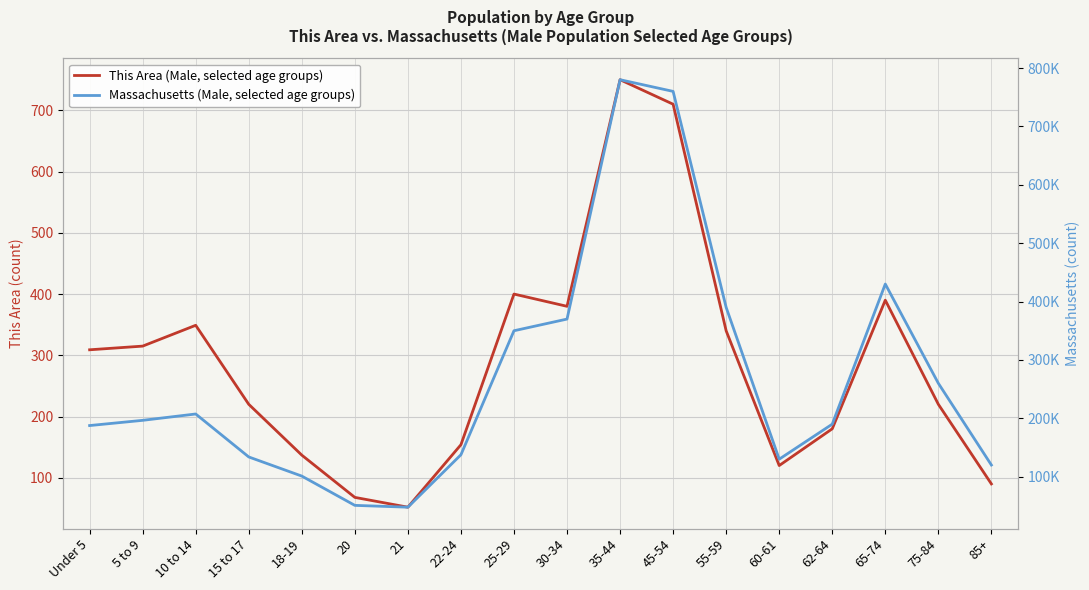

Rank the series by their maximum value, from lowest to highest.

This Area (Male, selected age groups), Massachusetts (Male, selected age groups)